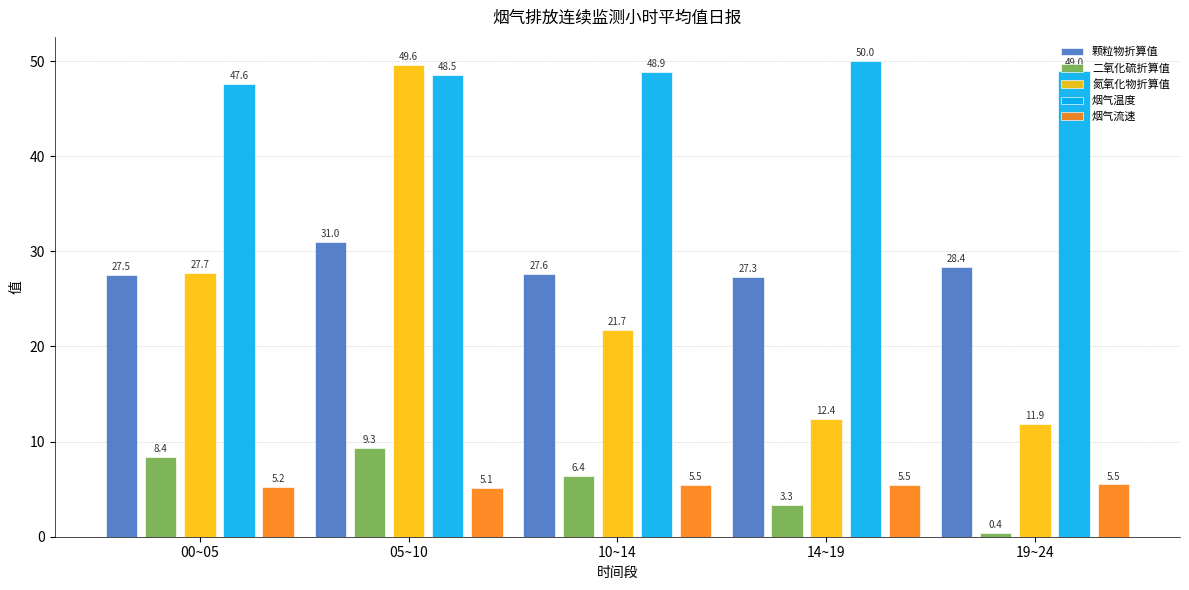

What is the difference between the second highest and second lowest values in the 烟气温度 series?

0.5